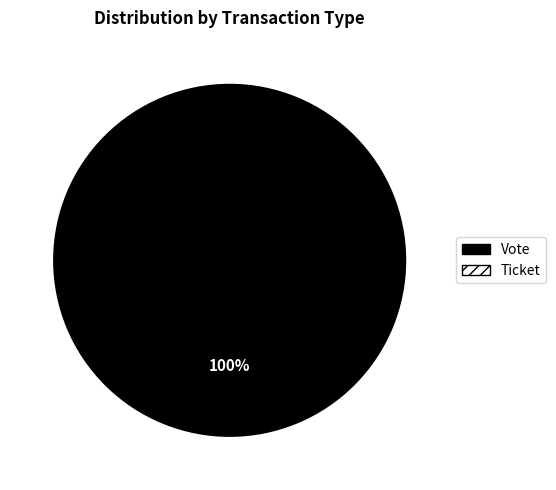

How many slices are in this pie chart?

2